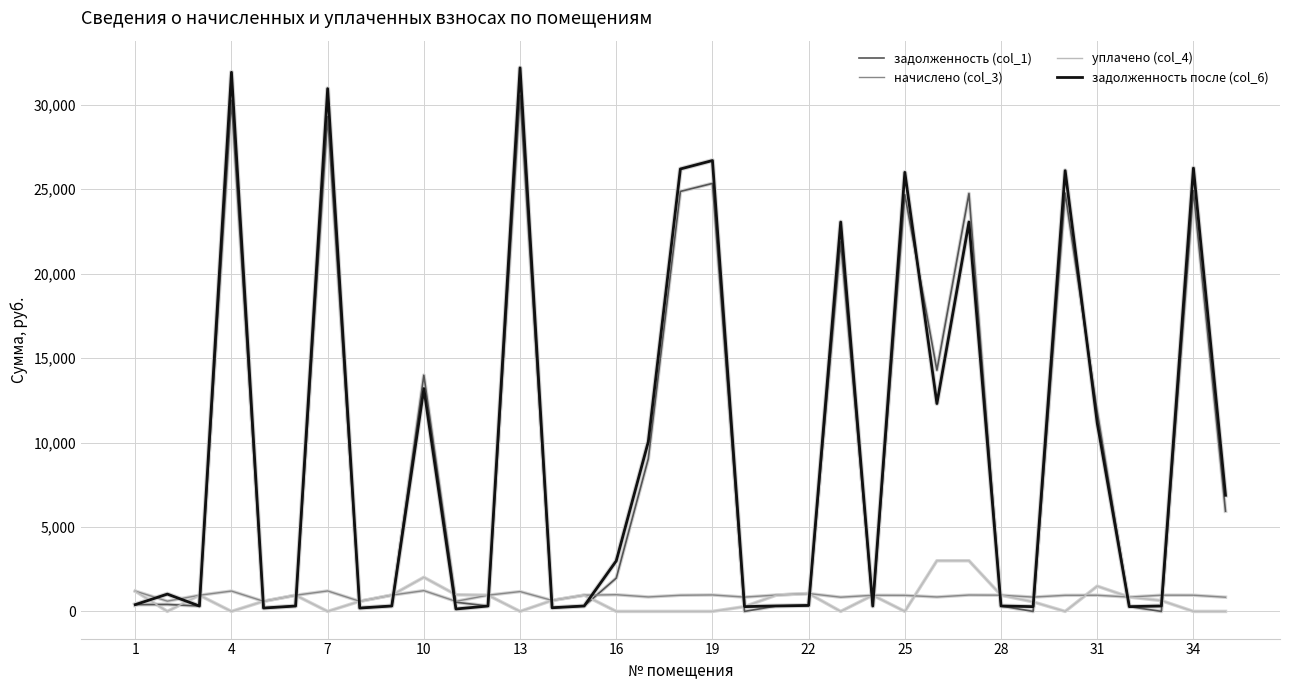

Does the chart have visible grid lines?

Yes